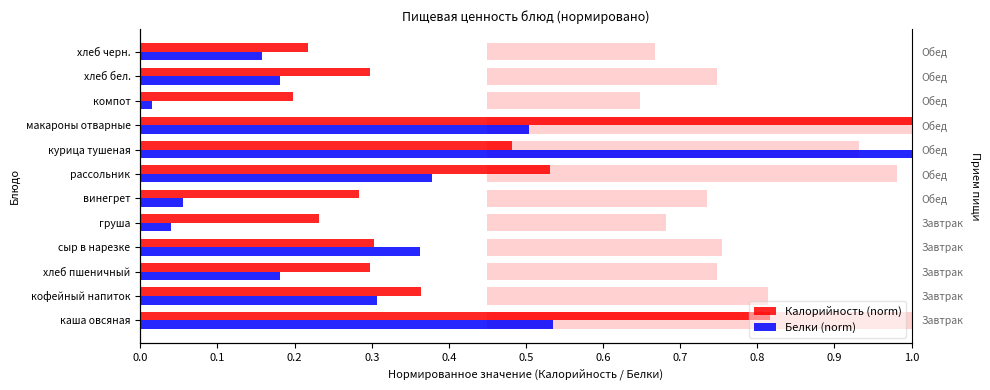

What is the spread (max minus min) of values at каша овсяная?

0.3